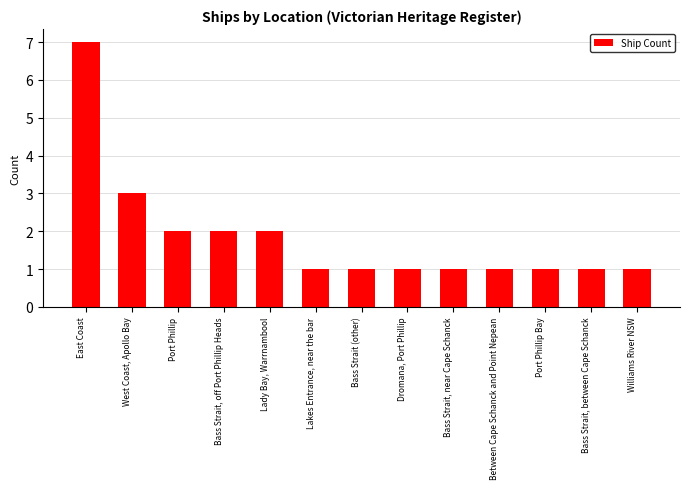

What is the value of the 4th bar from the left?

2